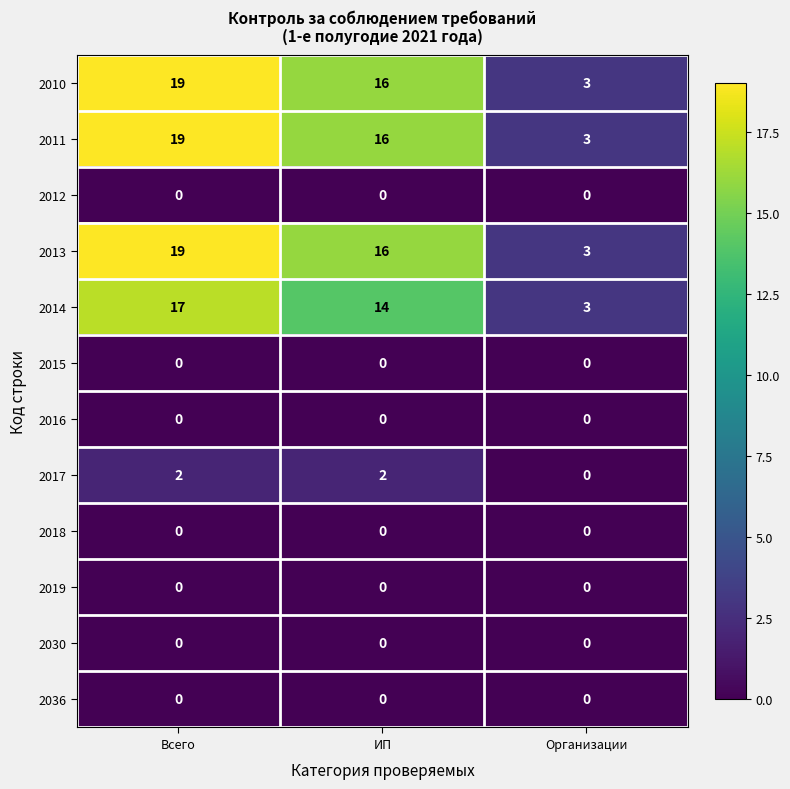

What is the spread (max minus min) of values at ИП?

16